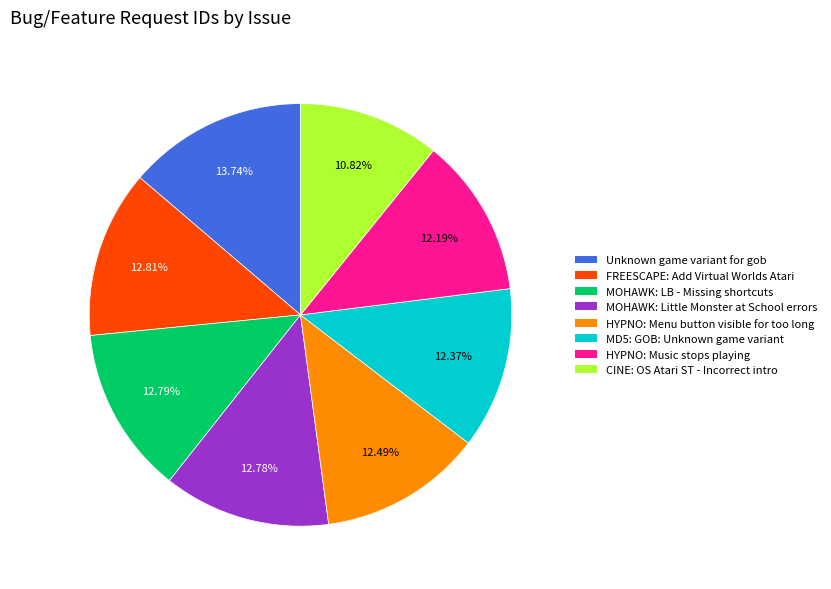

What is the total percentage of HYPNO: Menu button visible for too long and MOHAWK: Little Monster at School errors?

25.3%